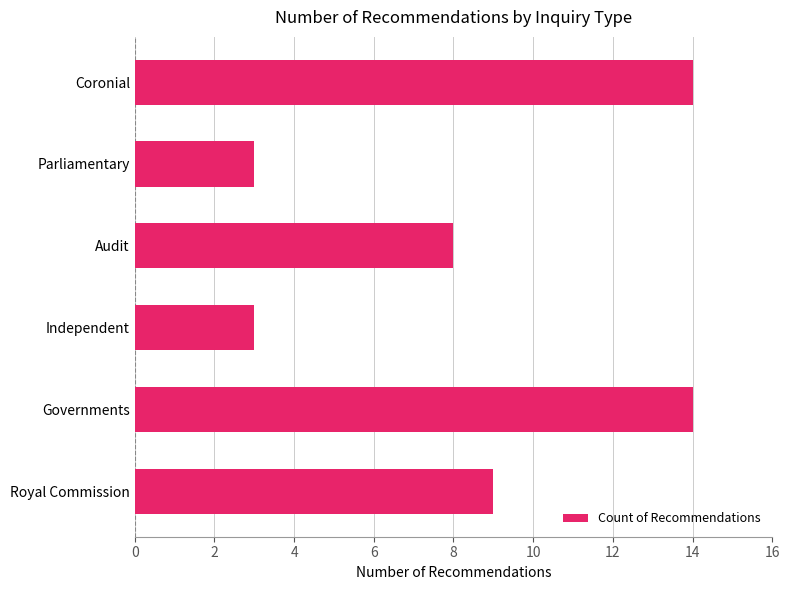

What is the change in value from Governments to Parliamentary?

-11